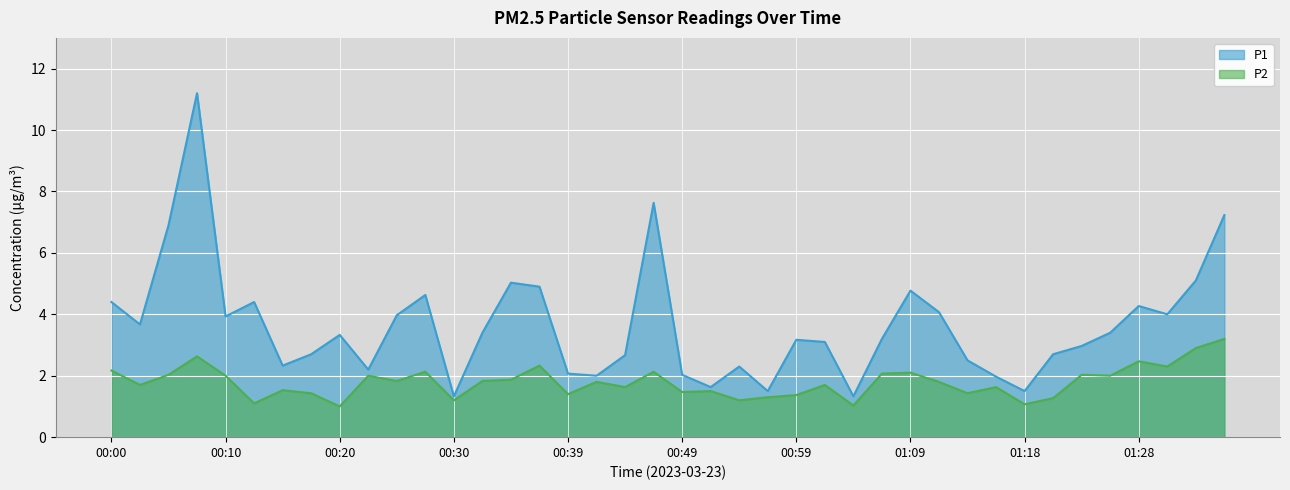

Which series has the largest total across all categories?

P1